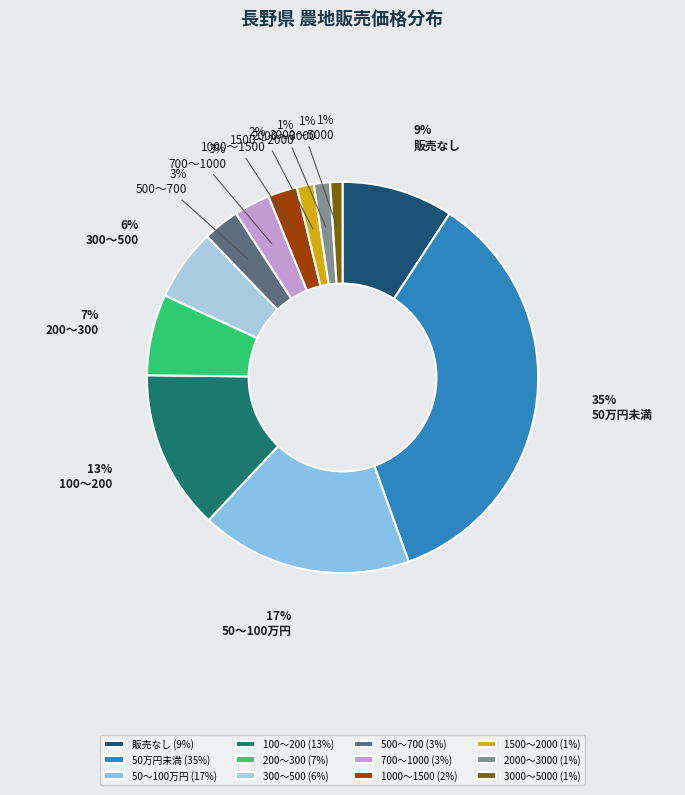

To the nearest percent, what is the difference between the largest and smallest slice percentages?

34%